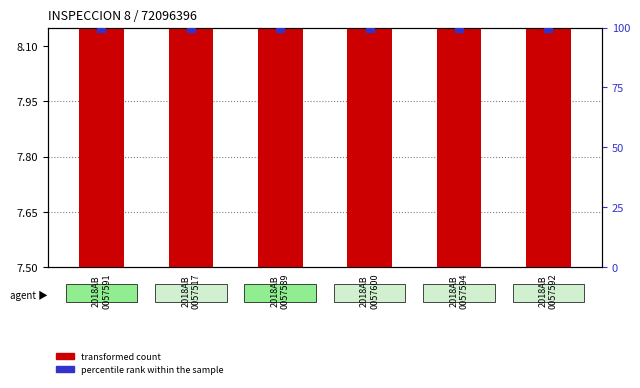

At how many categories does at least one series exceed 95?

6